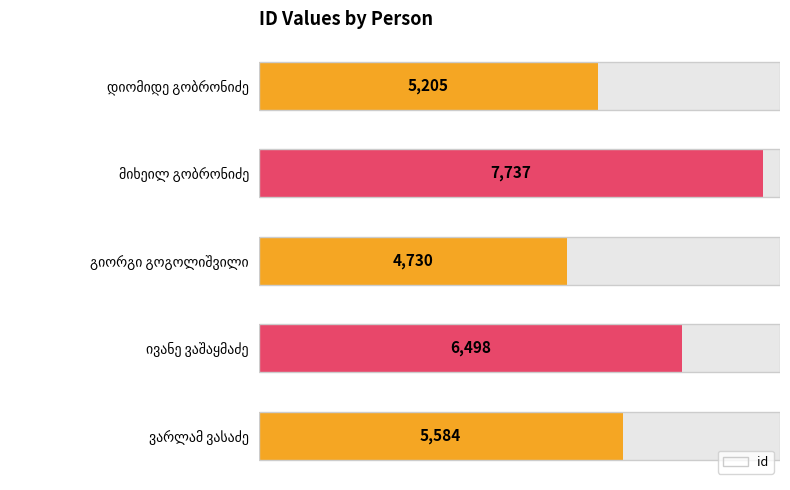

What is the difference between the second highest and second lowest values?

1293